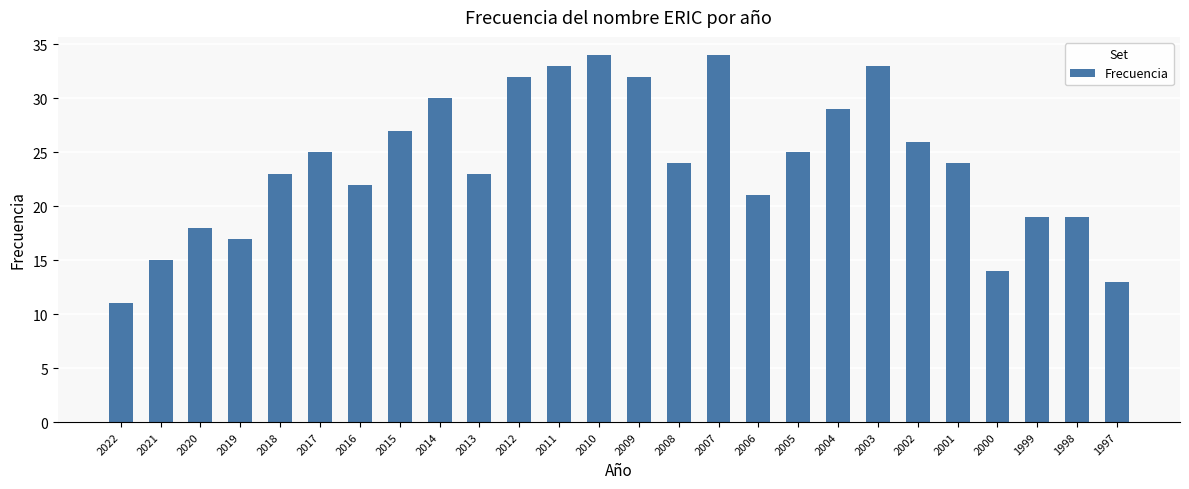

The value at 2018 is 36. True or false?

False